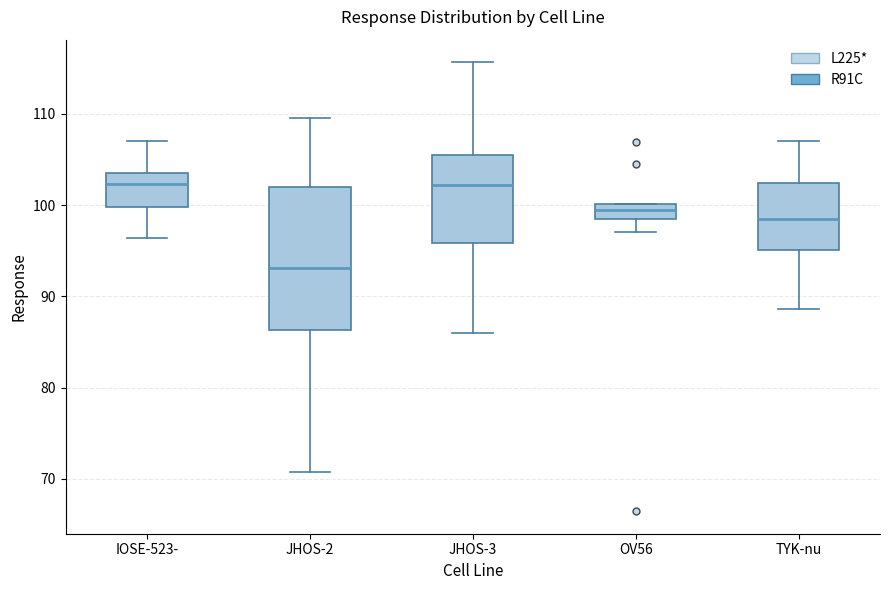

Which box is the tallest, from its lower edge to its upper edge?

JHOS-2